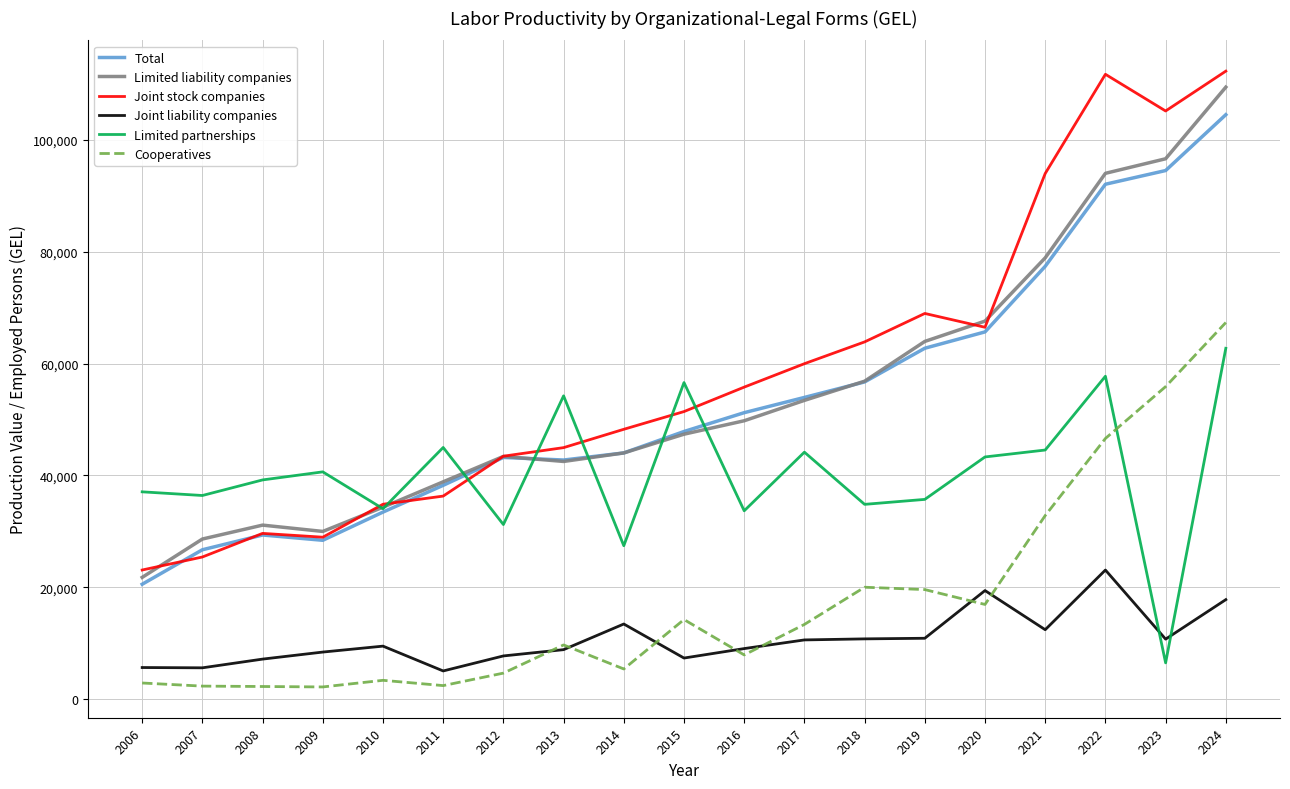

Between which two adjacent categories do Joint liability companies and Limited partnerships first intersect?

2022 and 2023